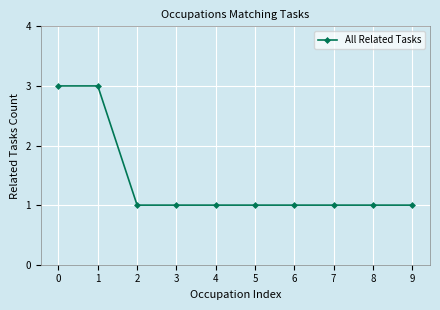

Reading left to right, what are all the values shown in this chart?

3	3	1	1	1	1	1	1	1	1